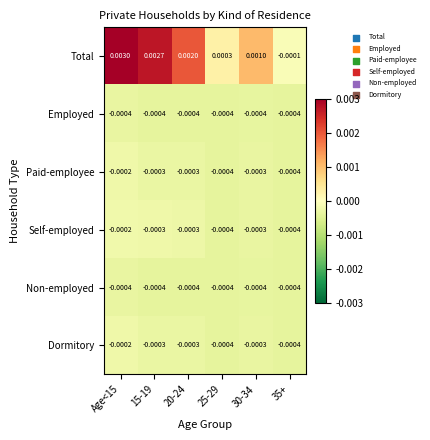

Which series has the largest range (max minus min)?

Total